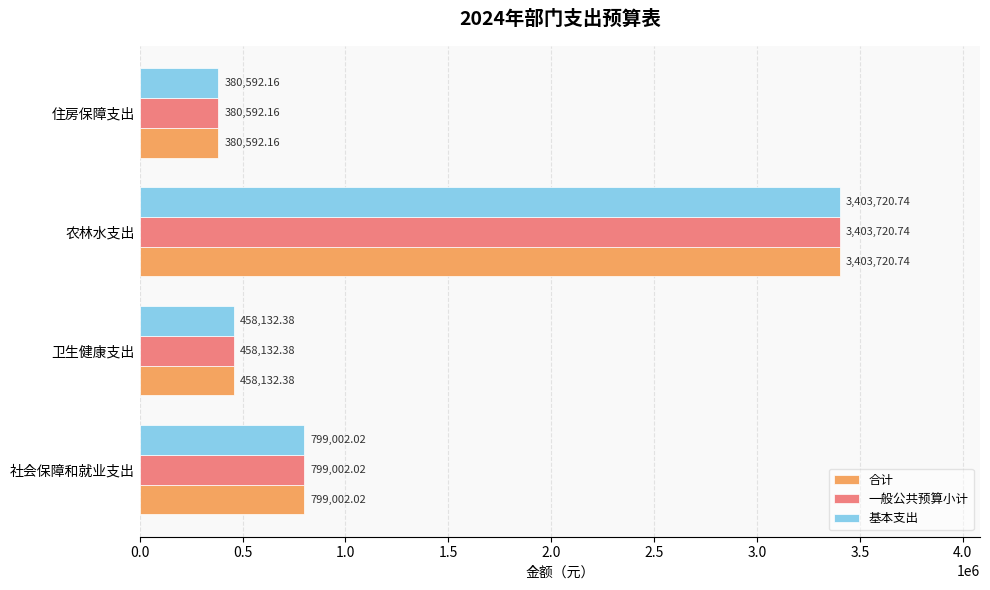

List the labels in order of 一般公共预算小计 value, largest first.

农林水支出, 社会保障和就业支出, 卫生健康支出, 住房保障支出